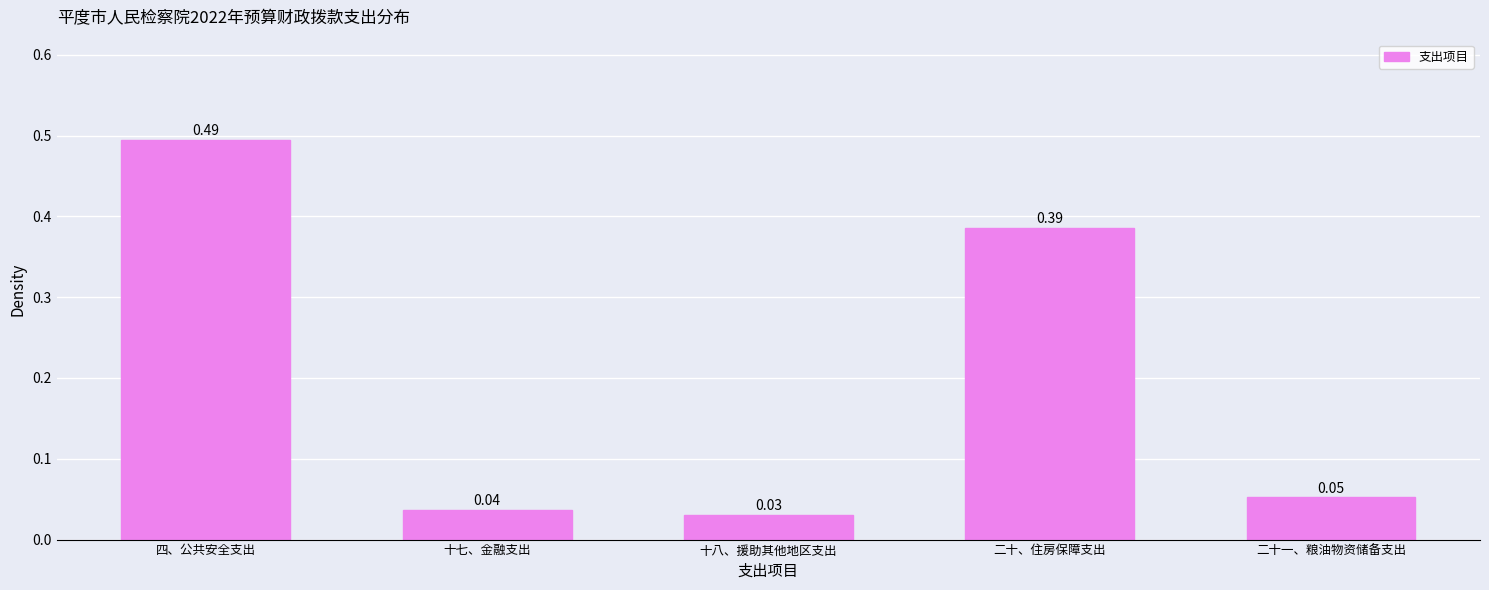

Which category has the lowest value across all series?

十八、援助其他地区支出